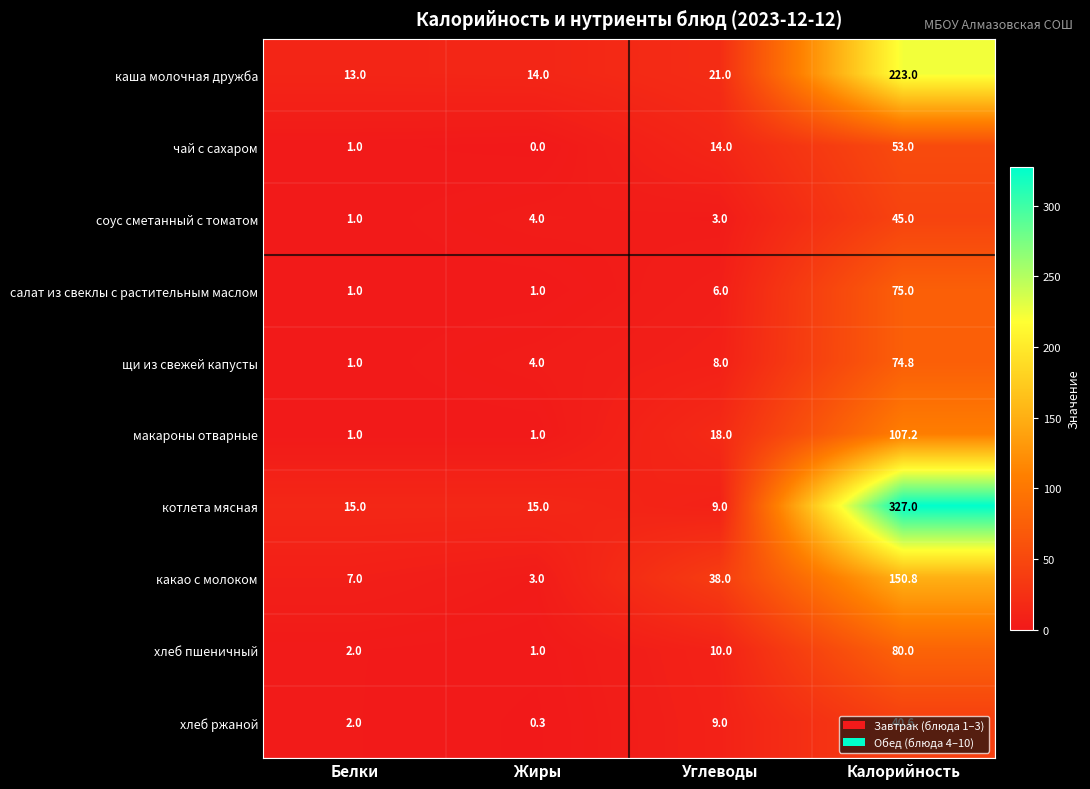

What is the sum of all чай с сахаром values?

68.0